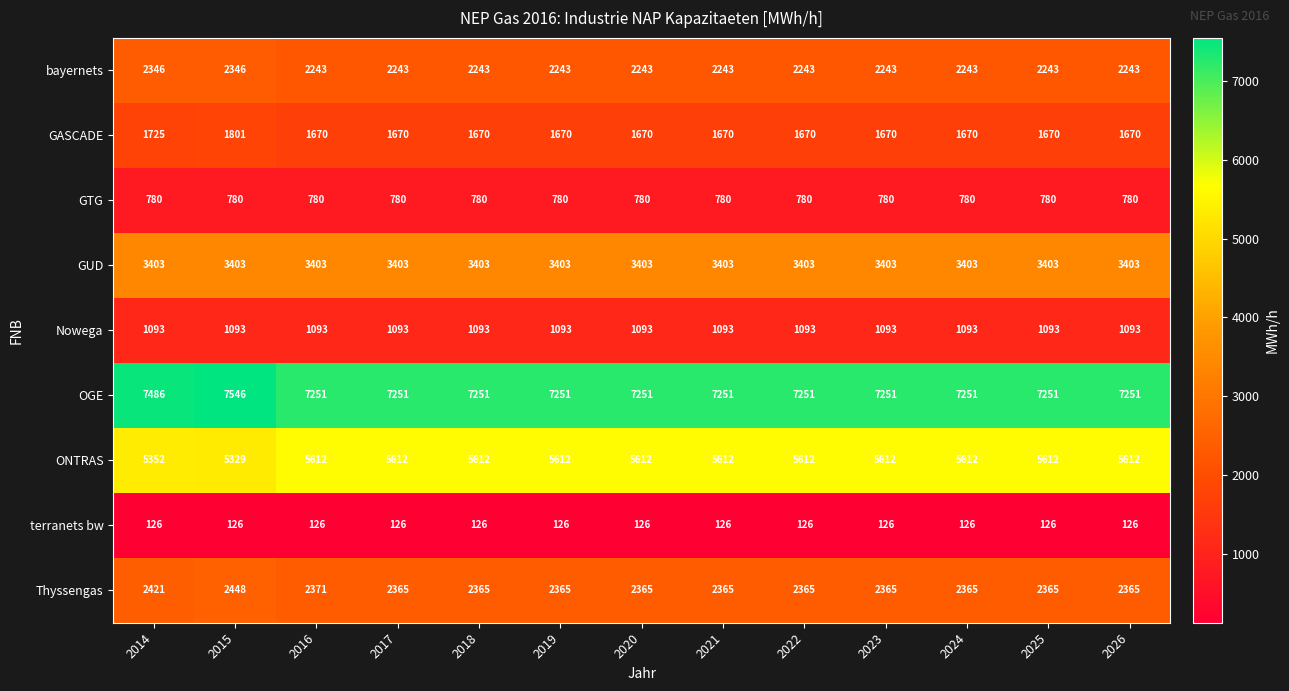

What is the average value of the terranets bw series?

126